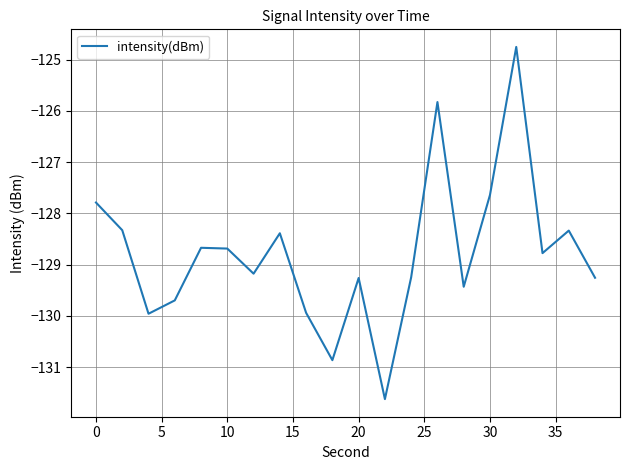

What is the difference between the maximum and minimum values?

6.9